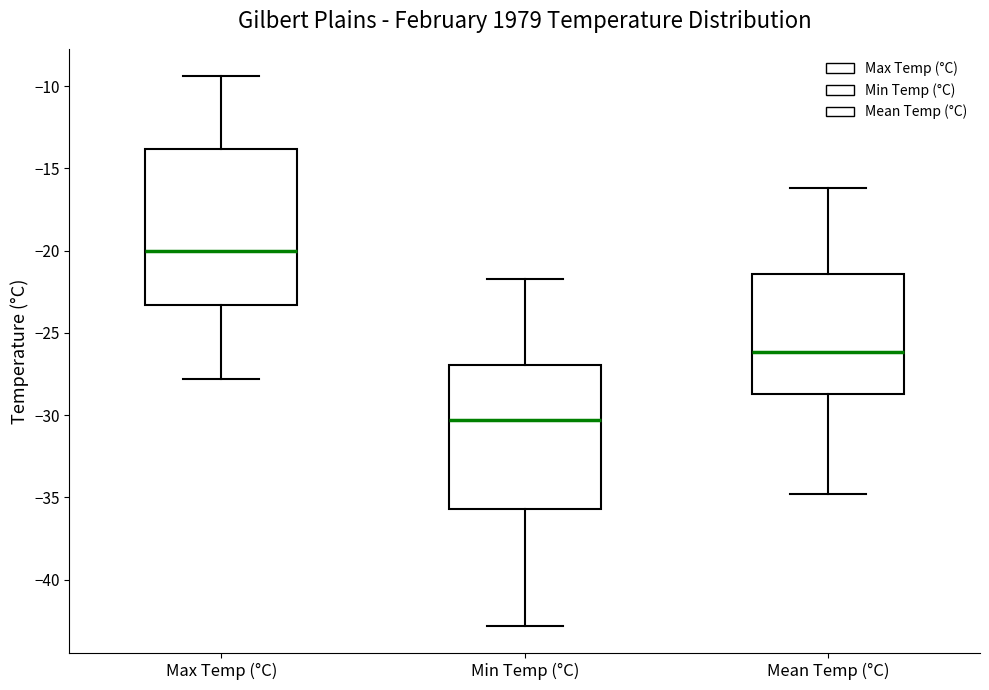

Comparing the boxes themselves (not the whiskers), which one is the tallest?

Max Temp (°C)